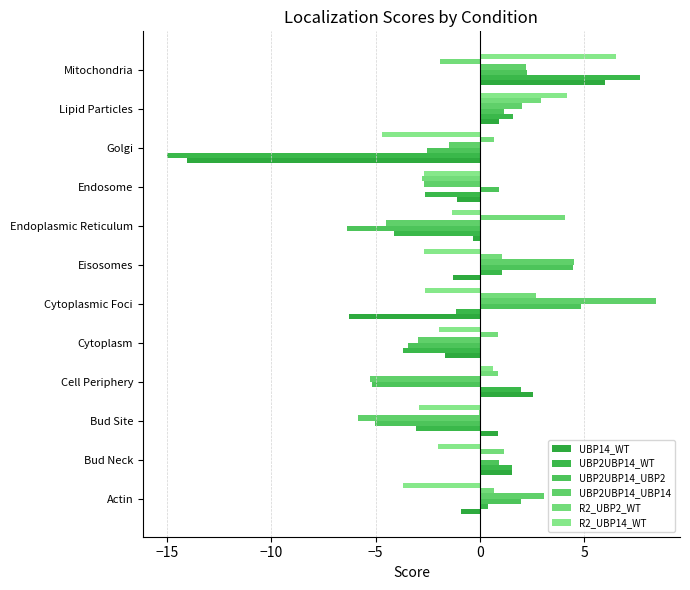

What is the maximum value shown in the chart?

8.4